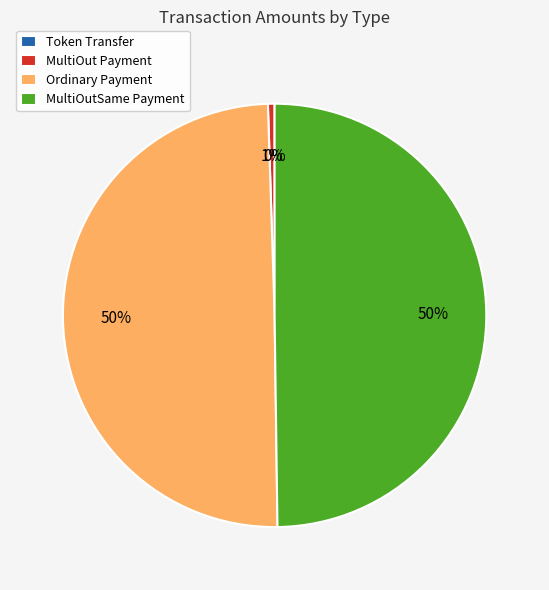

To the nearest percent, what is the difference between the MultiOutSame Payment and MultiOut Payment slice percentages?

49%